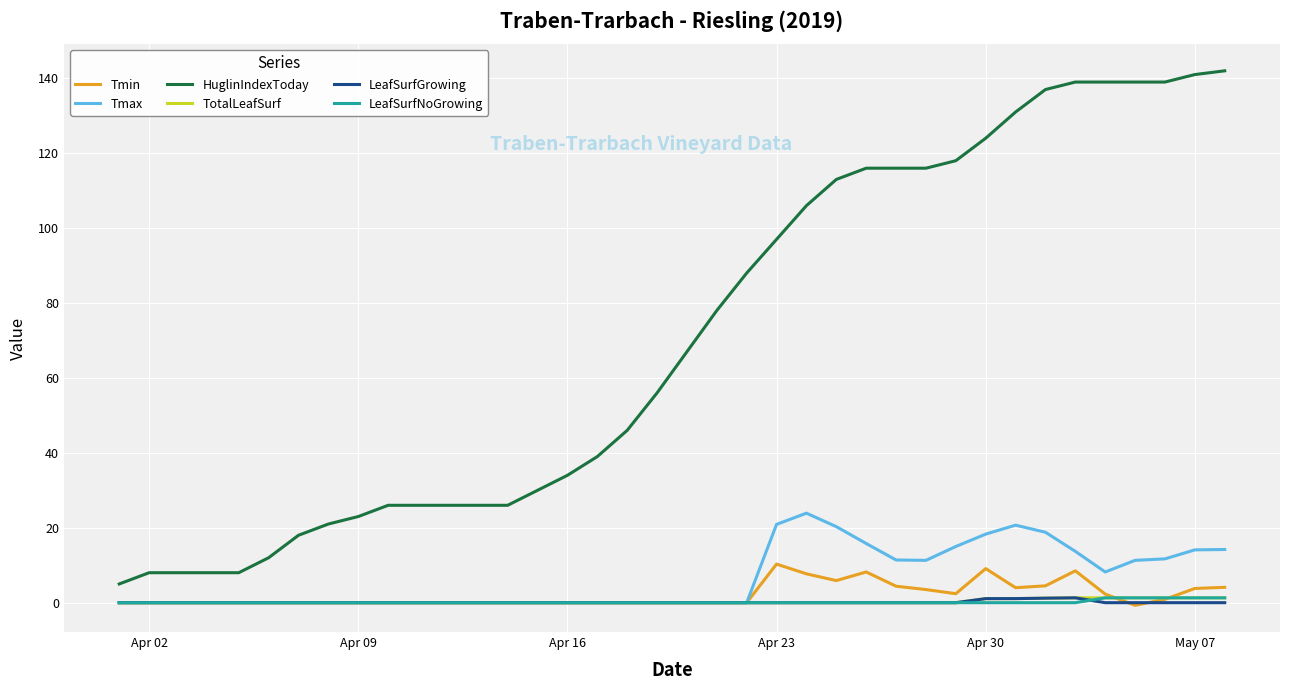

What is the maximum value for Tmax?

23.9